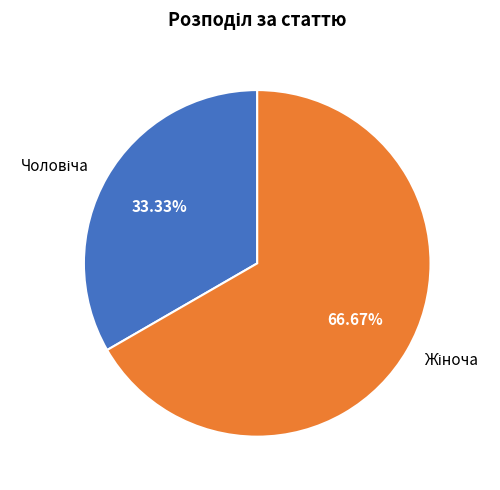

Is there a majority slice in this chart?

Yes